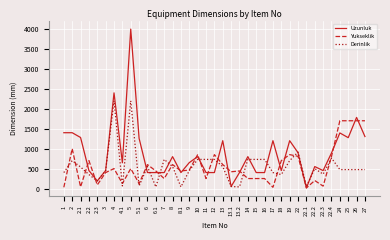

At 26, list the series in order from largest to smallest.

Uzunluk, Yukseklik, Derinlik